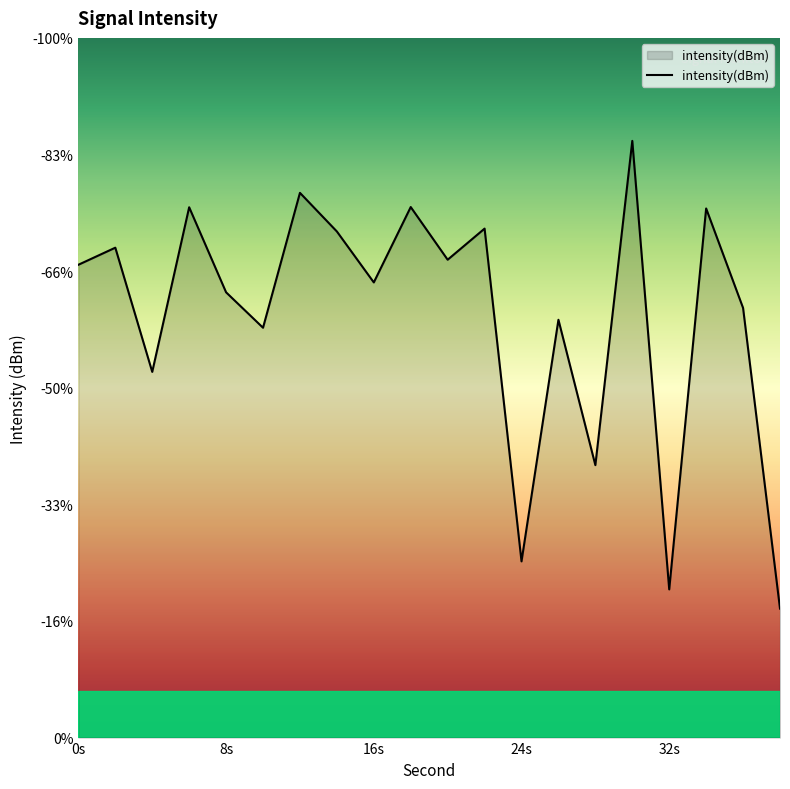

The value at 6 is -40.4. True or false?

False